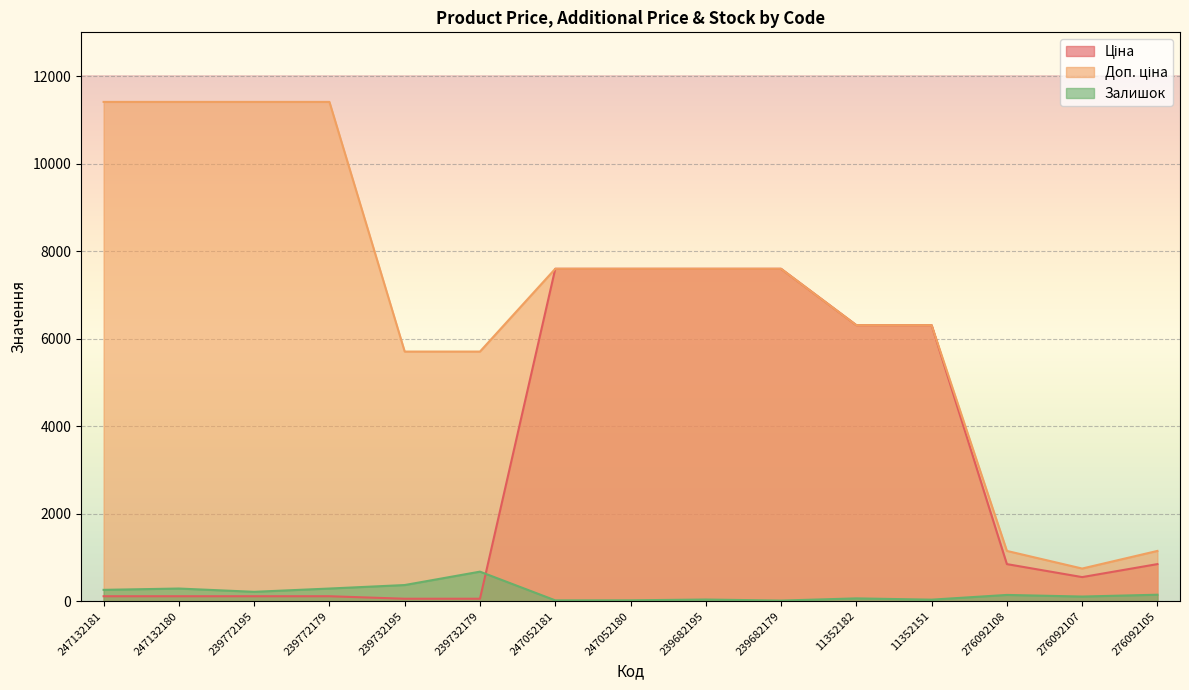

What is the total value across all series at 247132181?

11784.1